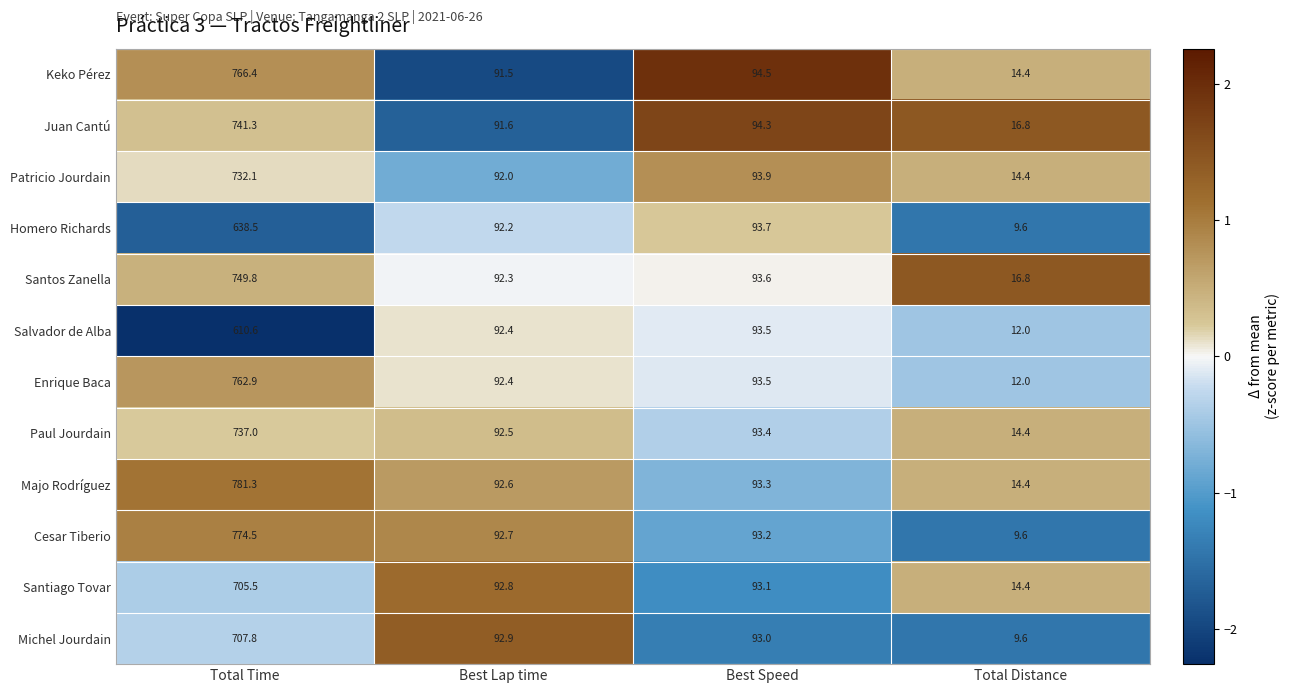

List the series in order of their peak value, highest first.

Majo Rodríguez, Cesar Tiberio, Keko Pérez, Enrique Baca, Santos Zanella, Juan Cantú, Paul Jourdain, Patricio Jourdain, Michel Jourdain, Santiago Tovar, Homero Richards, Salvador de Alba